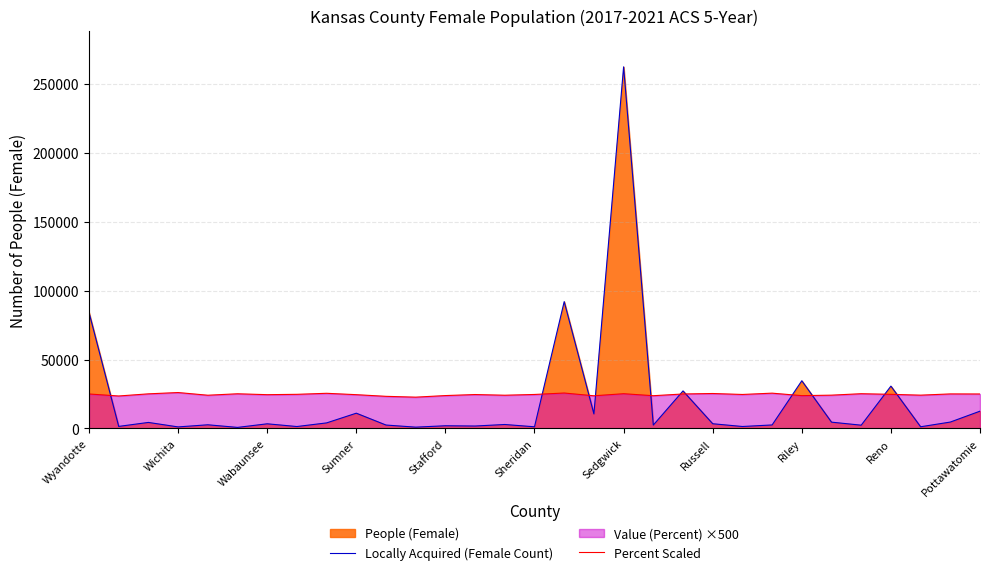

What is the difference between the highest and lowest values at Pottawatomie?

12459